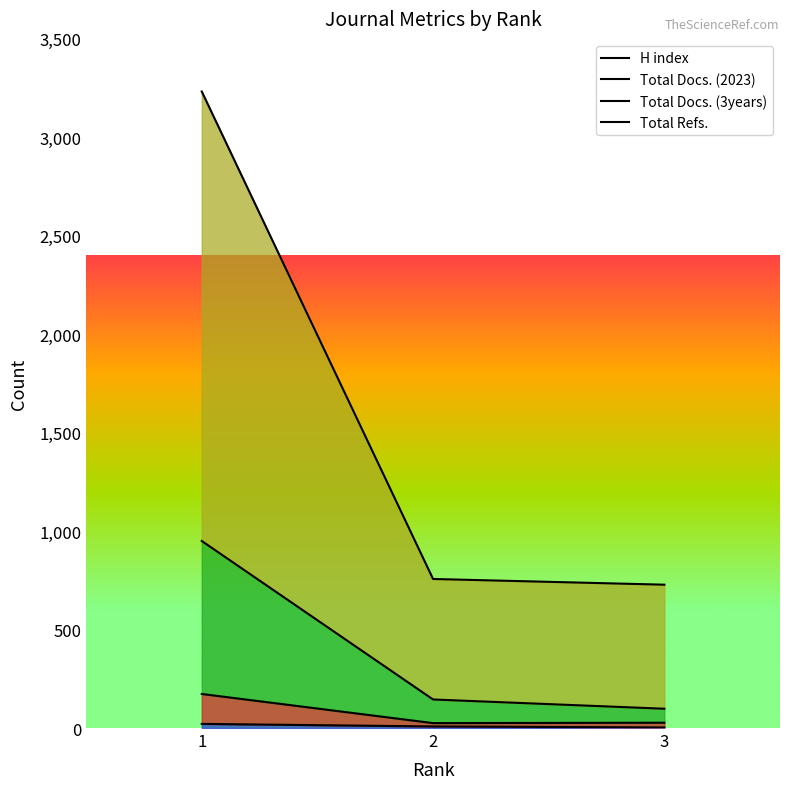

Read the Total Docs. (3years) value at 1, to the nearest 10.

950